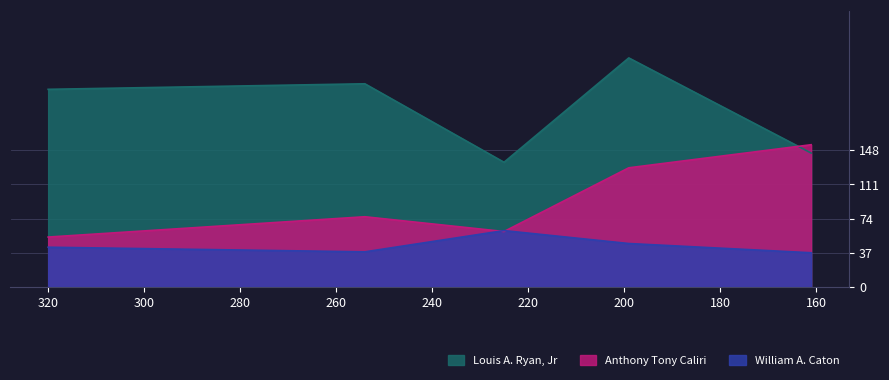

What is the difference between the second highest and second lowest values in the Louis A. Ryan, Jr series?

75